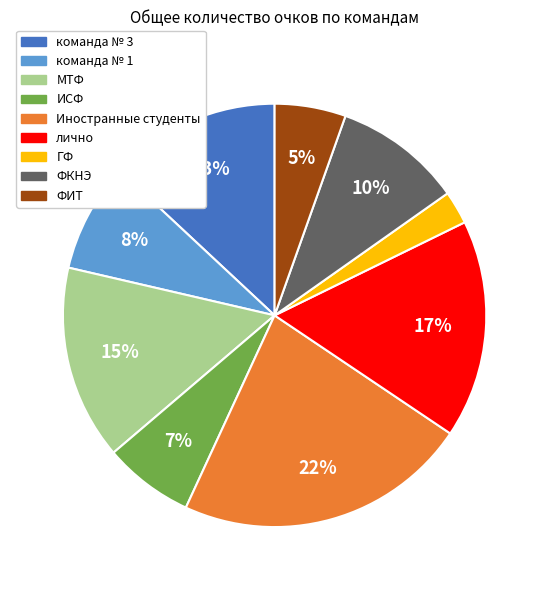

True or false: Иностранные студенты accounts for 22% of the total.

True